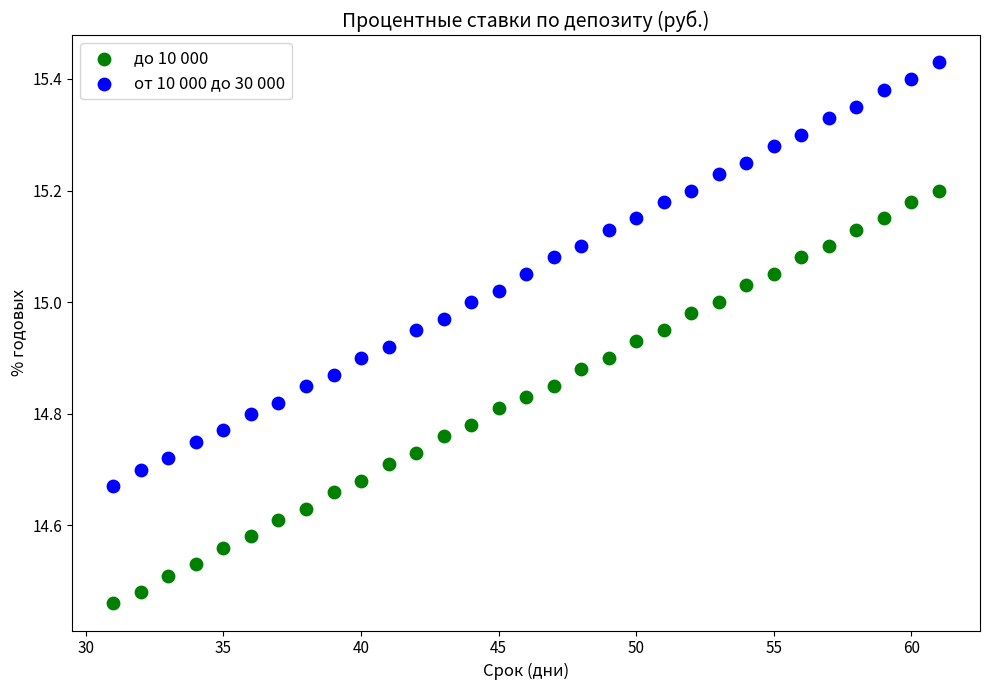

Across all data points, what is the range of Y values (max minus min)?

1.0